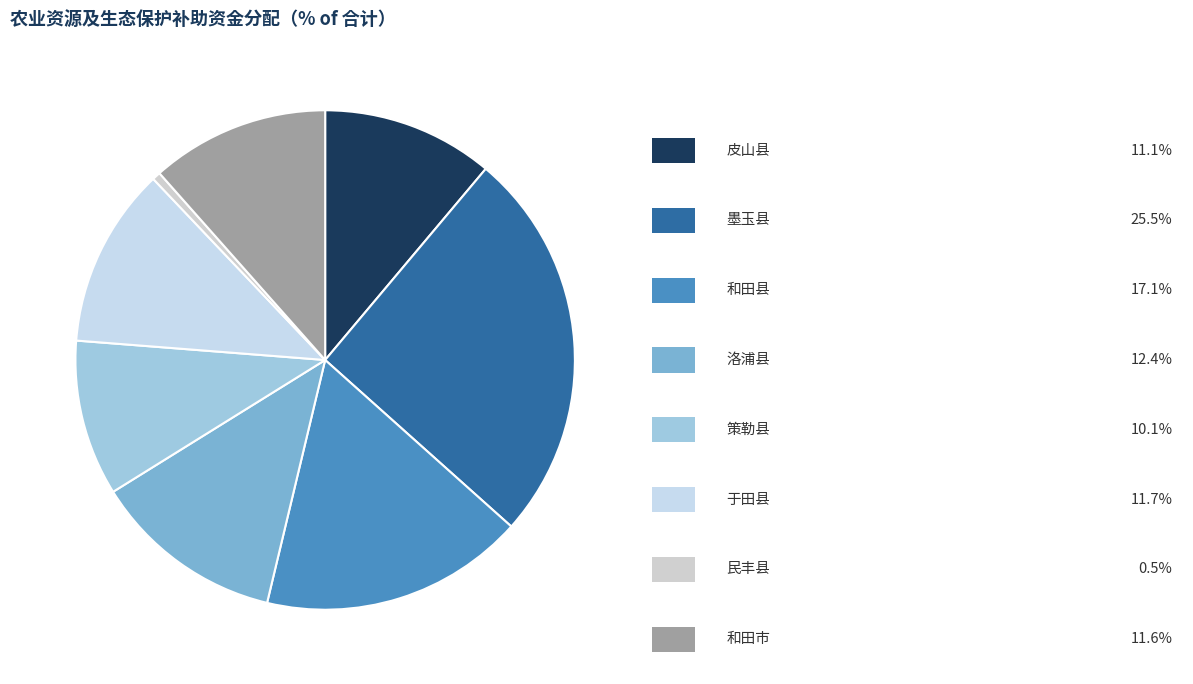

To the nearest percent, what is the difference between the largest and smallest slice percentages?

25%